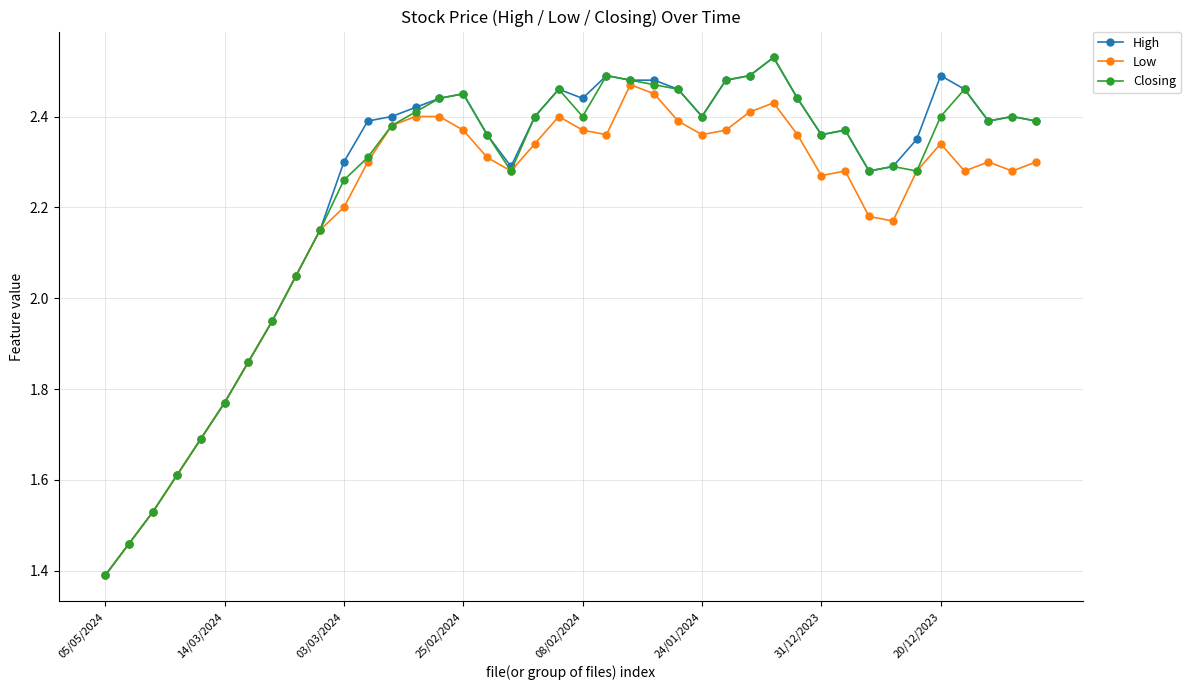

What is the lowest value of the High series?

1.4